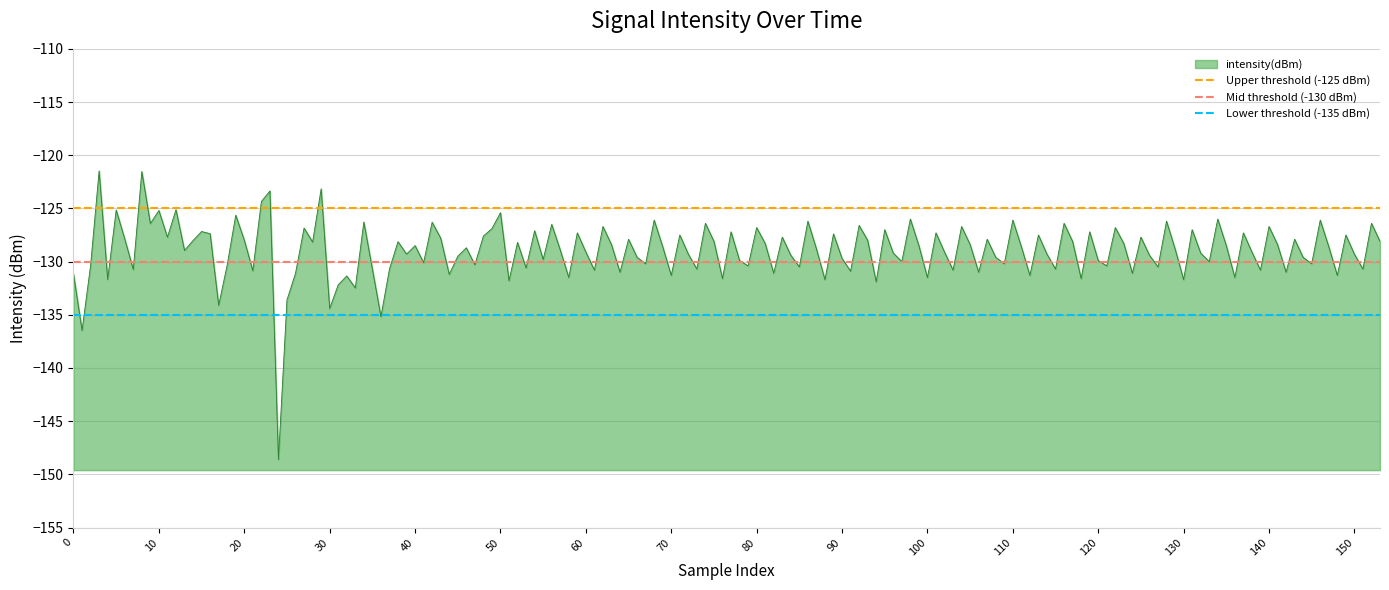

What is the value of the Upper threshold (-125 dBm) point at the 1st from the left?

-125